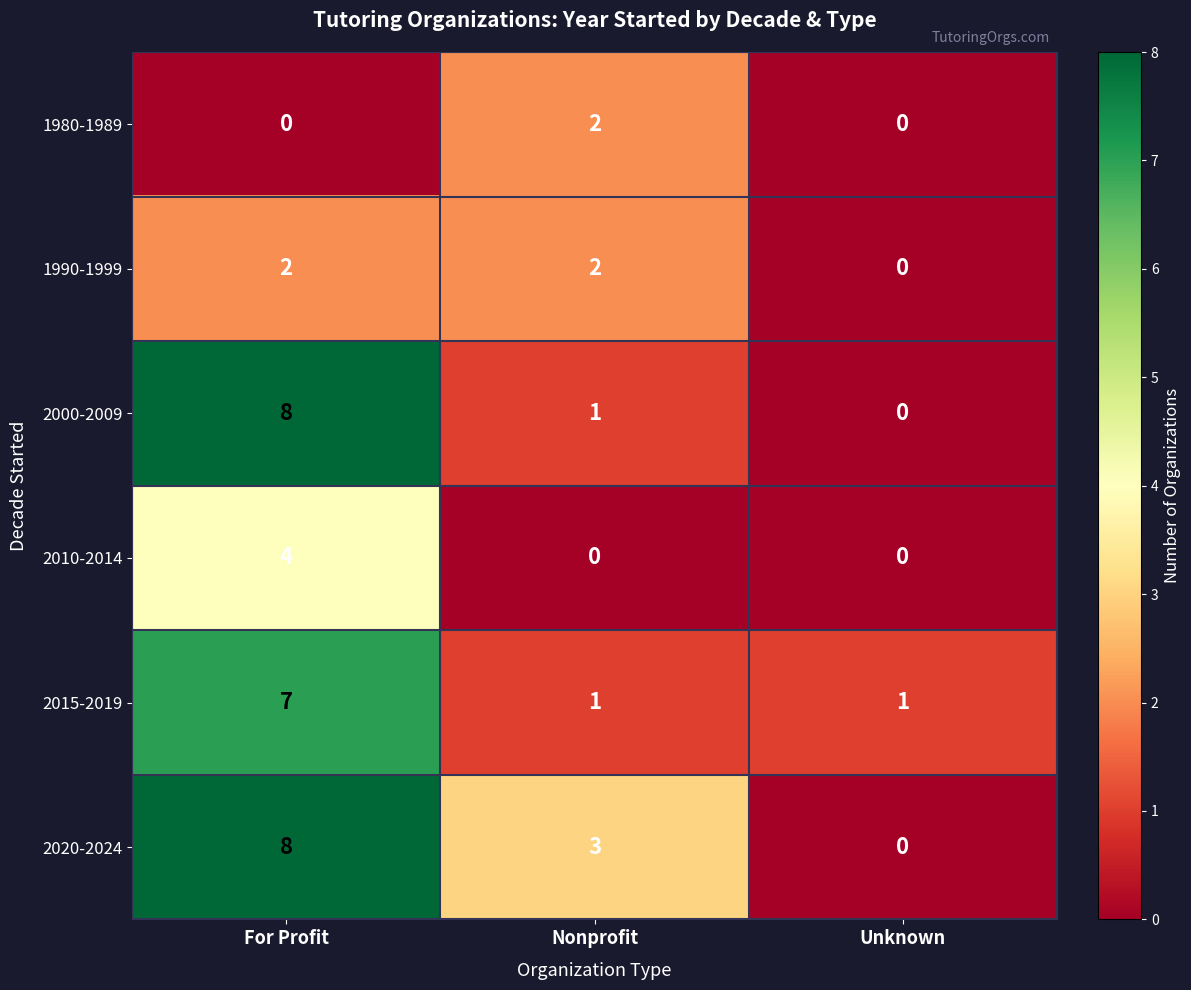

What is the spread (max minus min) of values at For Profit?

8